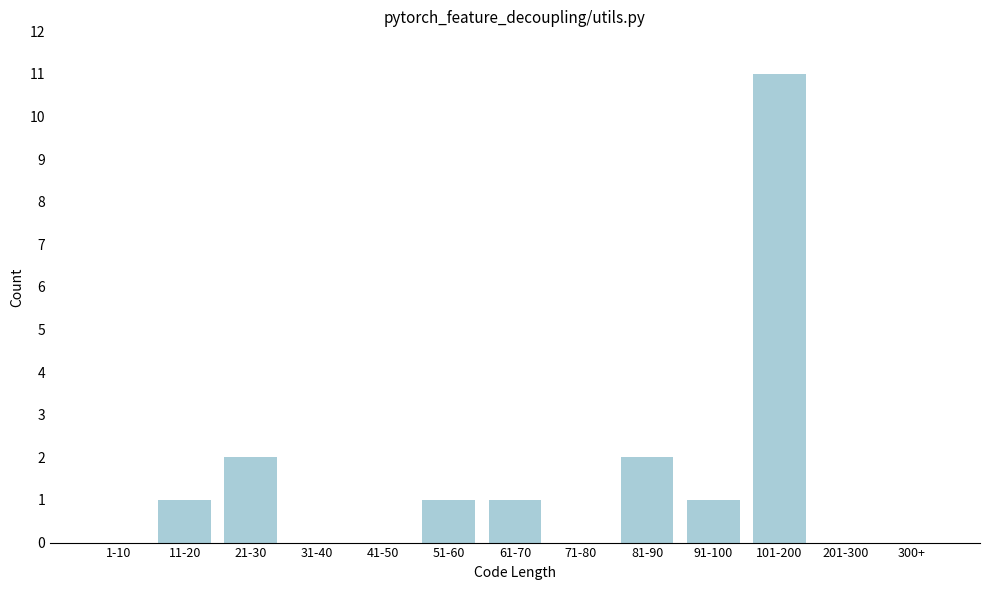

Reading left to right, list all the values displayed in this chart.

1-10=0	11-20=1	21-30=2	31-40=0	41-50=0	51-60=1	61-70=1	71-80=0	81-90=2	91-100=1	101-200=11	201-300=0	300+=0